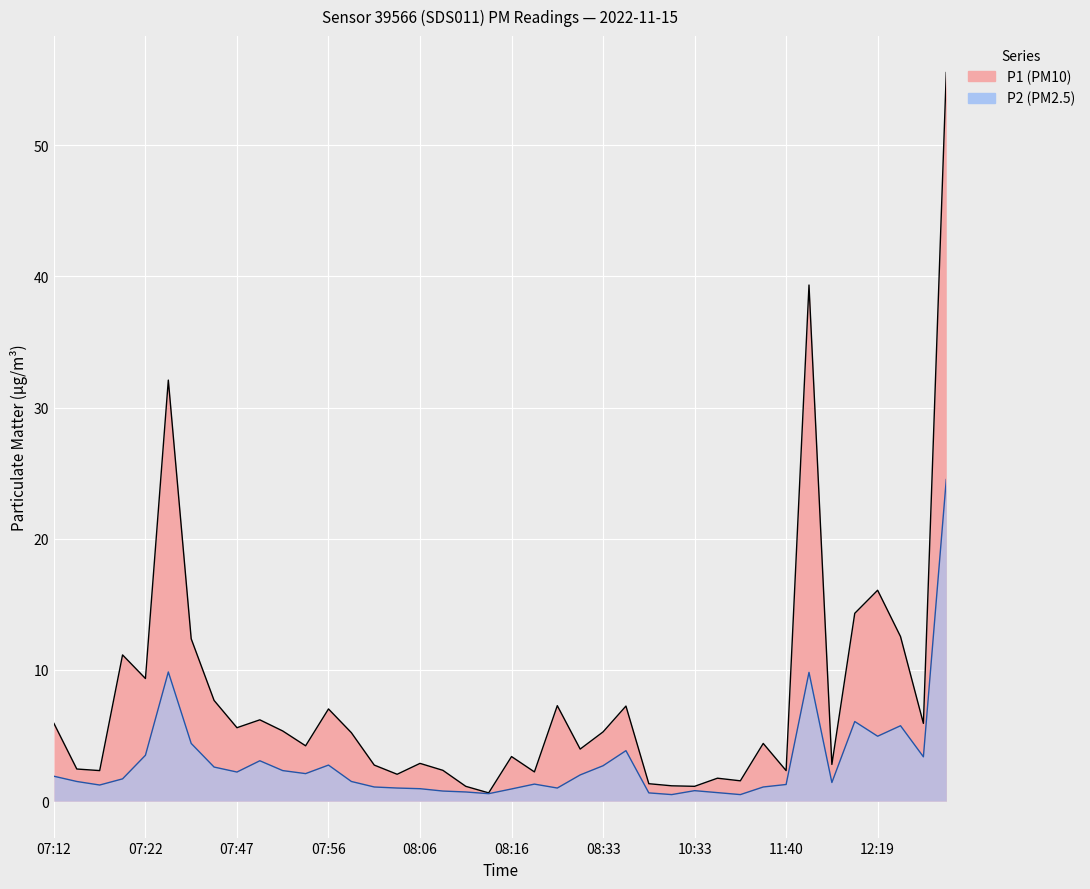

Rank the series by their maximum value, from lowest to highest.

P2, P1